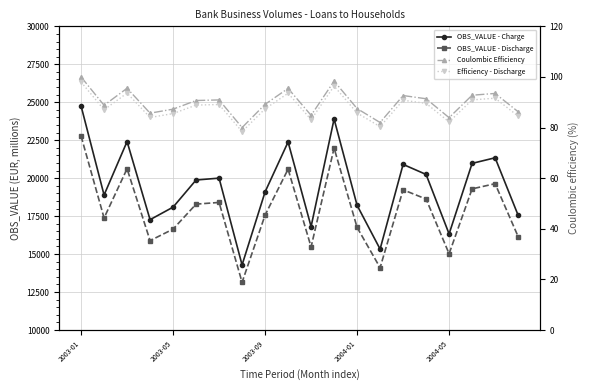

True or false: OBS_VALUE - Charge and OBS_VALUE - Discharge cross at least once.

False